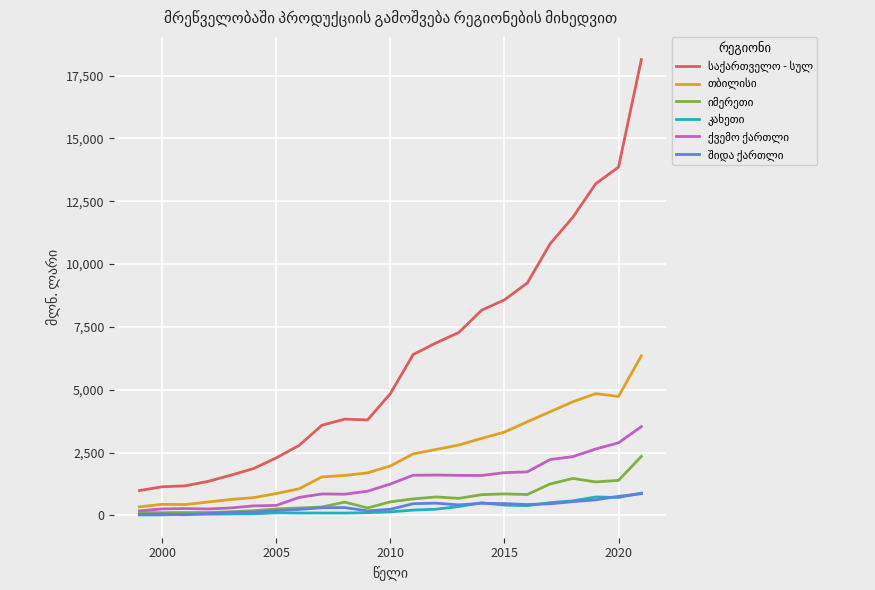

What is the maximum value shown in the chart?

18133.6